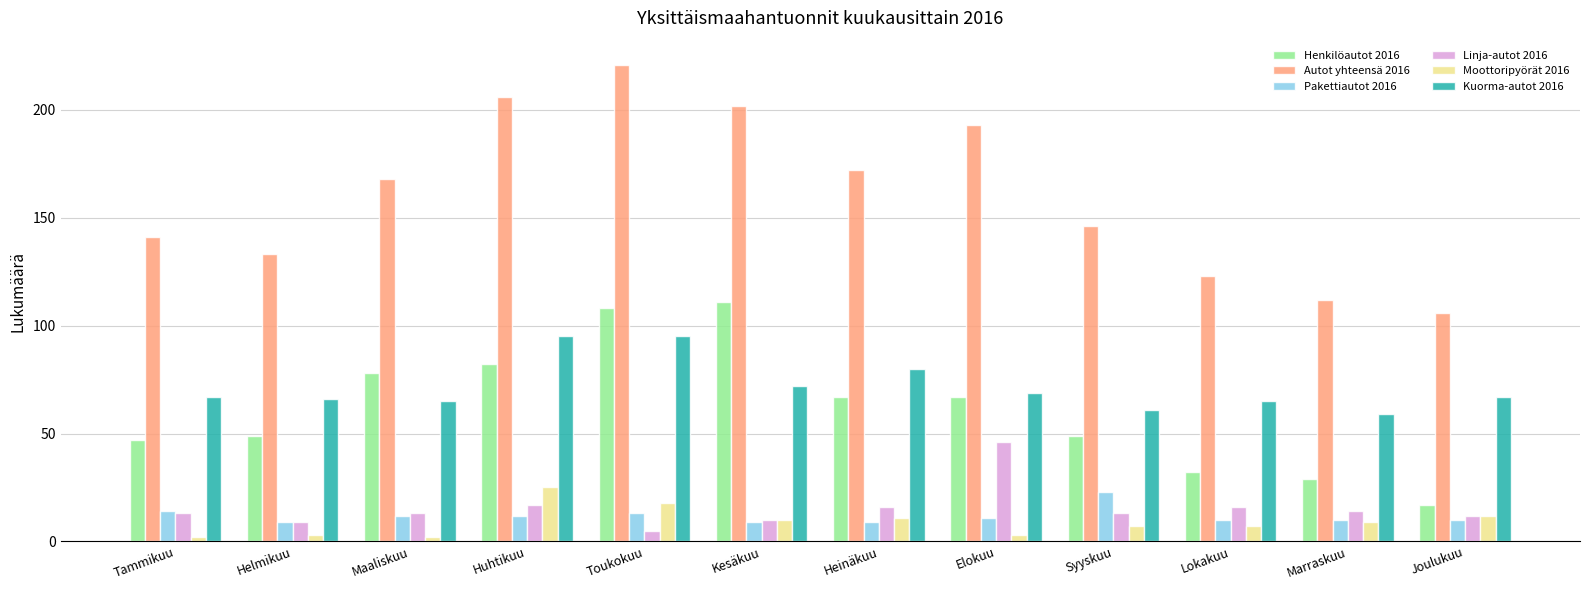

Are the bars grouped side by side (vs. stacked)?

Yes